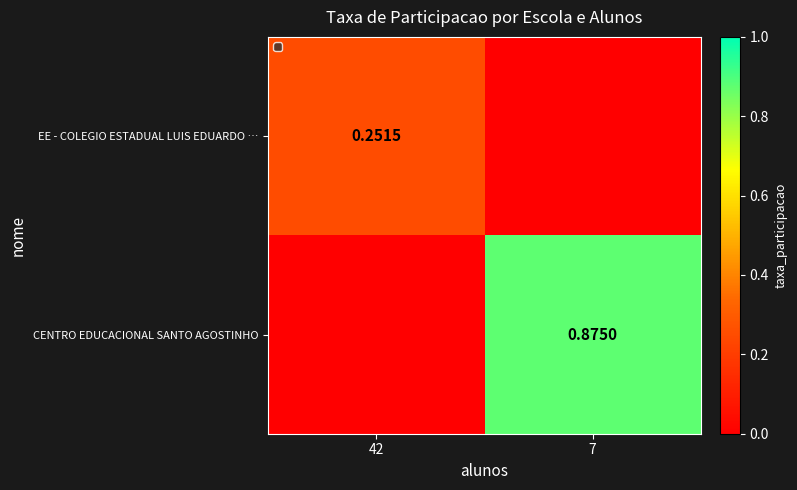

Is the value of EE - COLEGIO ESTADUAL LUIS EDUARDO … at 42 greater than the value of CENTRO EDUCACIONAL SANTO AGOSTINHO at 7?

No